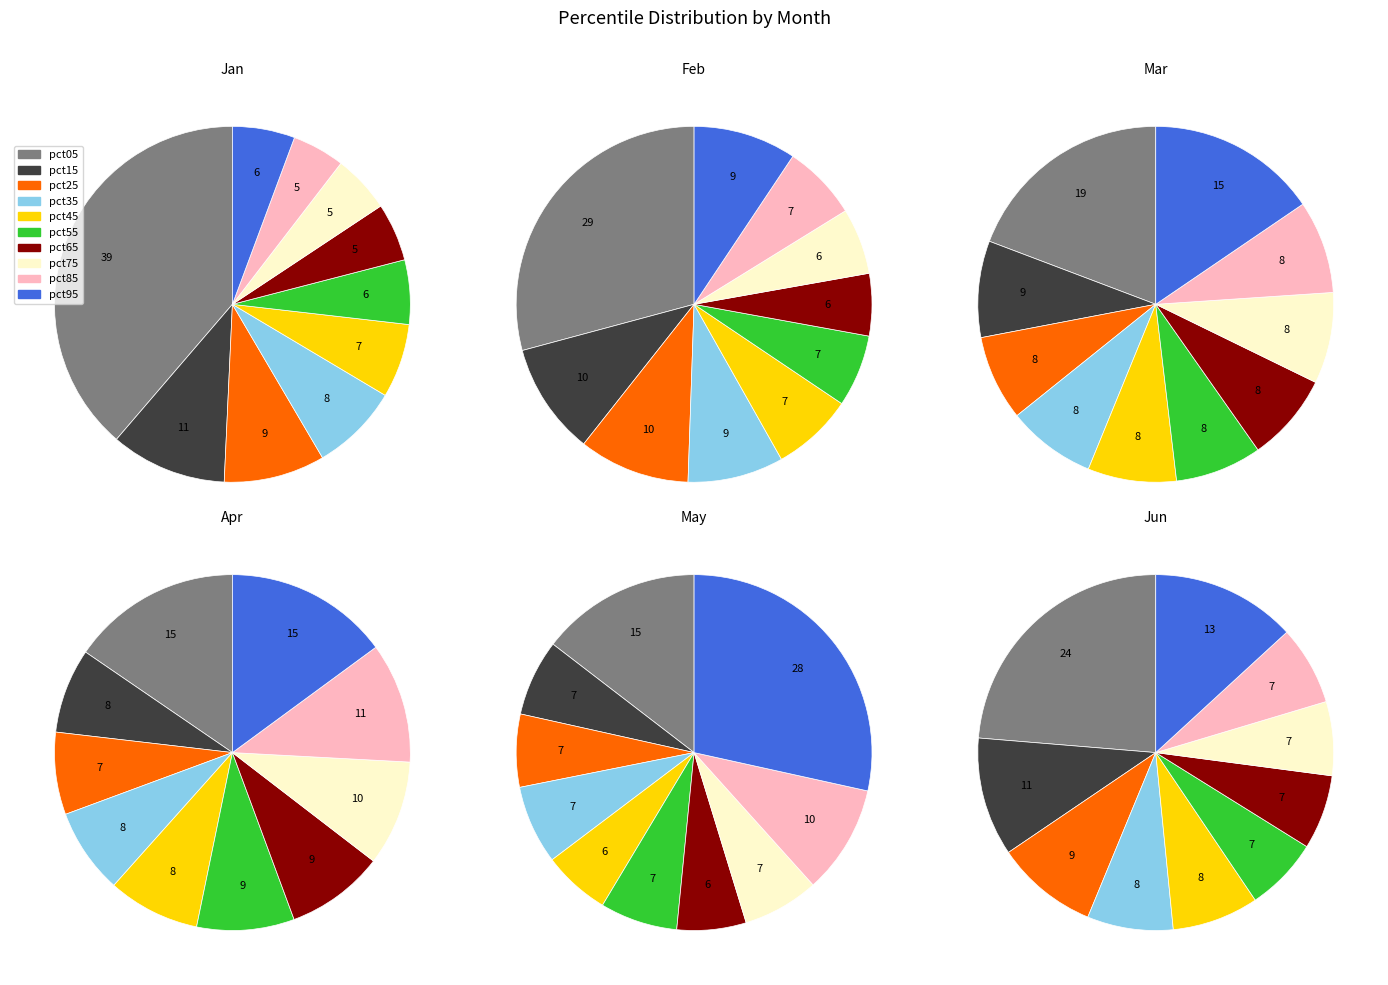

To the nearest percent, what percentage of the pie is pct15?

11%